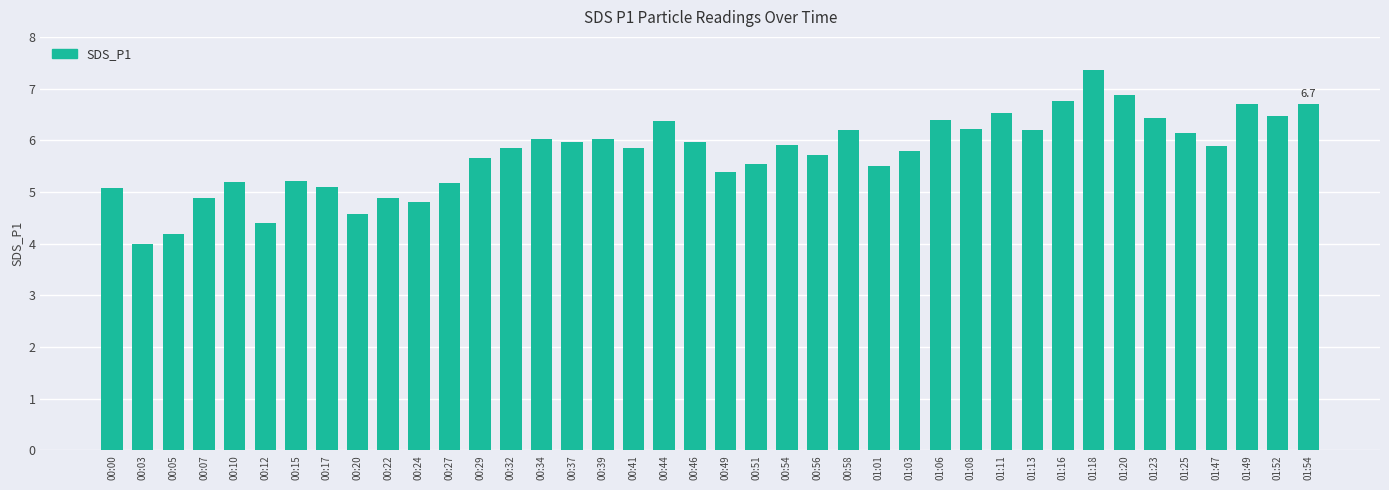

True or false: the data shows 6.4 at 01:06.

True